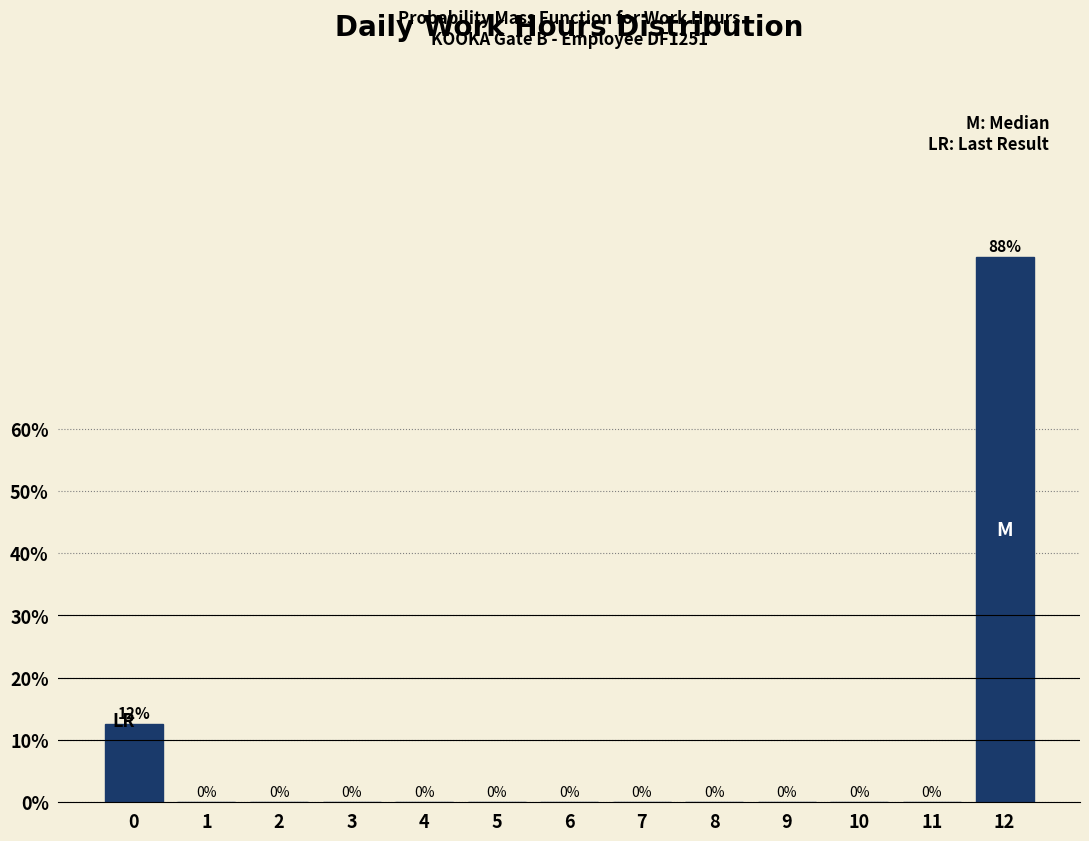

What is the sum of all values?

100.0